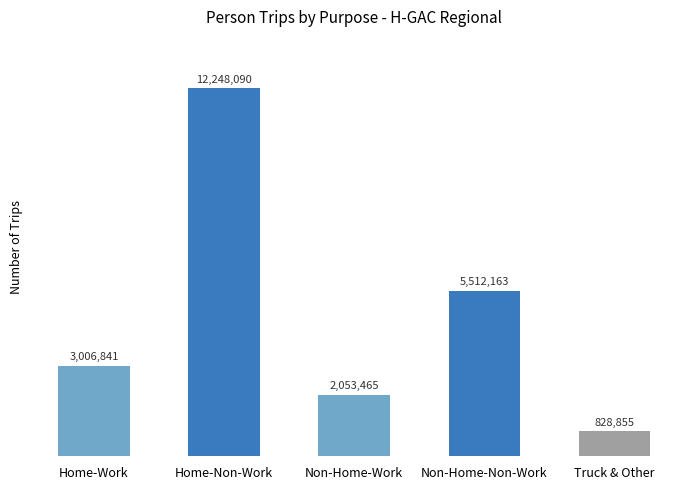

What is the difference between the second highest and second lowest values?

3458698